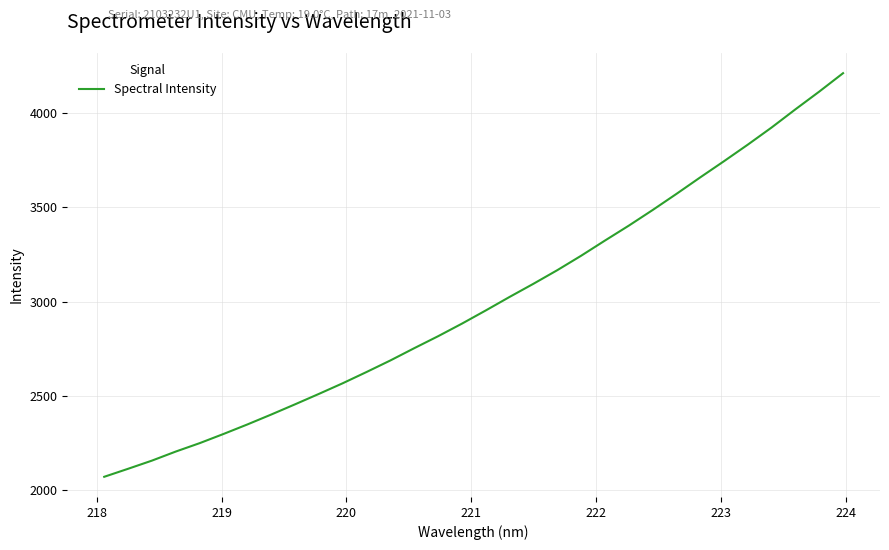

What is the difference between the maximum and minimum values?

2141.5